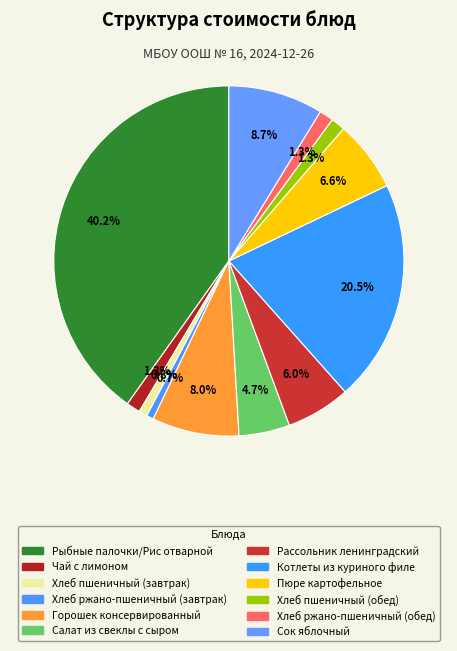

To the nearest percent, what is the combined percentage of Сок яблочный and Хлеб ржано-пшеничный (обед)?

10%